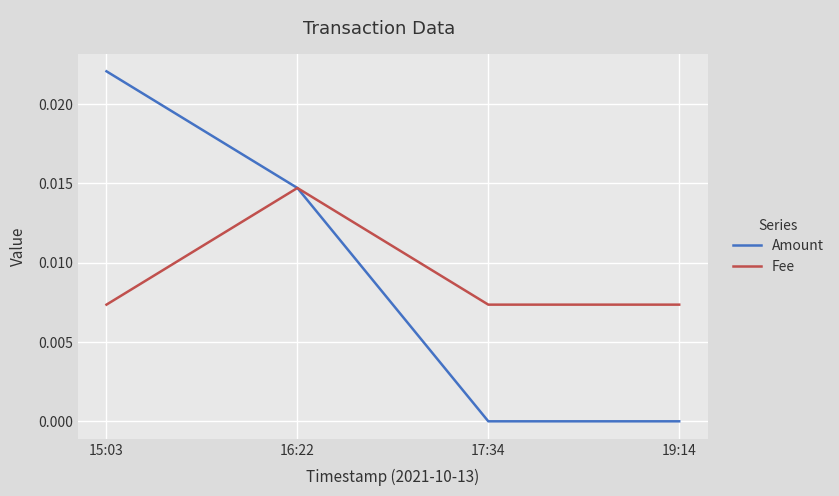

What are all the series names shown in the legend?

Amount, Fee